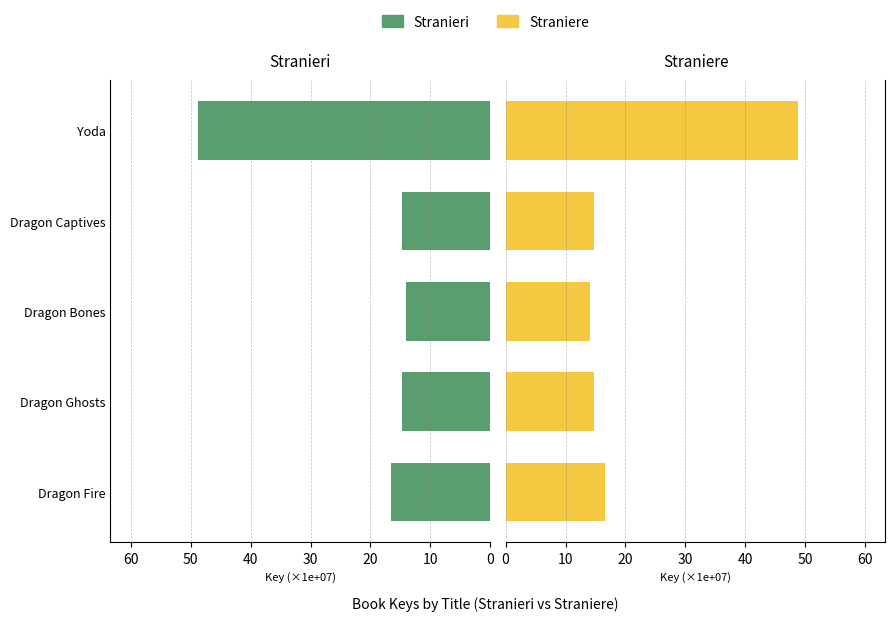

What is the difference between the Straniere values at Dragon Bones and Dragon Ghosts?

0.8